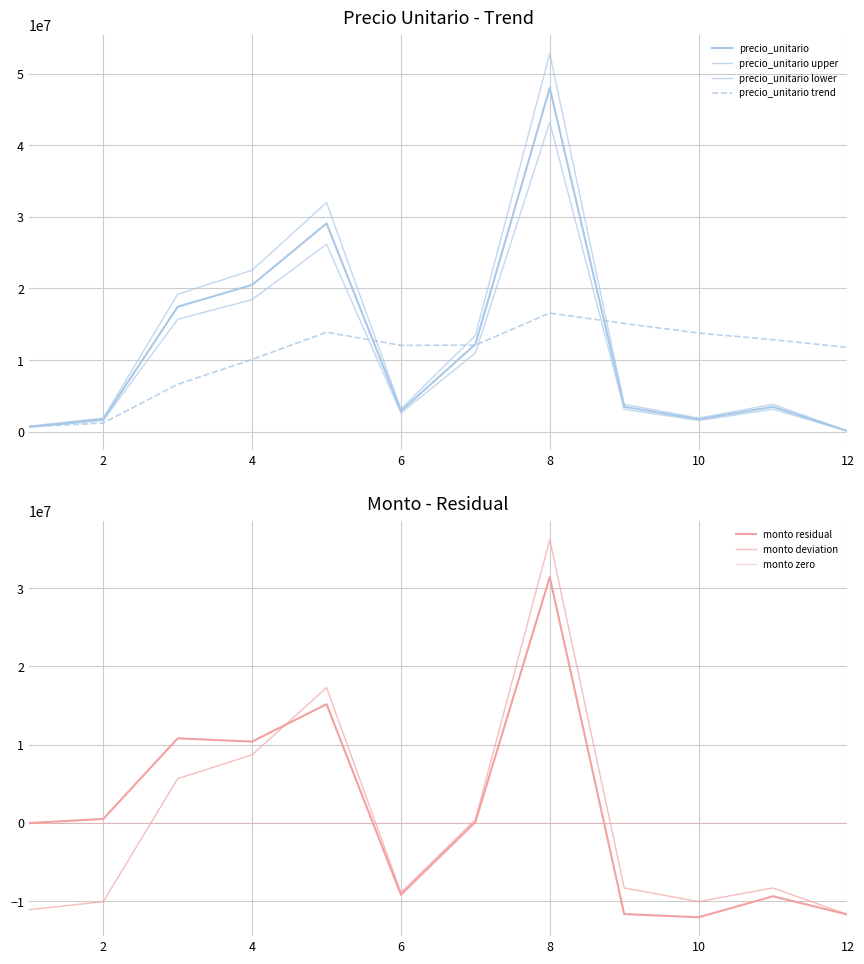

Read the monto value at 1.

700000.0